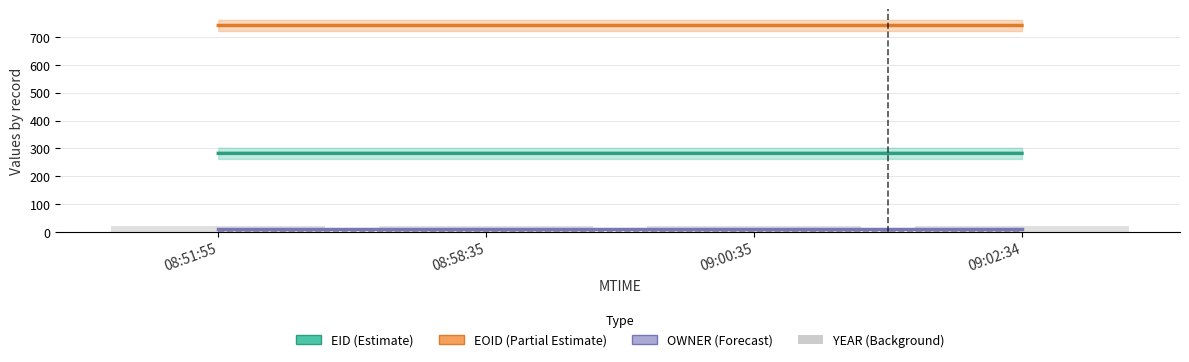

What is the label of the 3rd bar from the left?

09:00:35